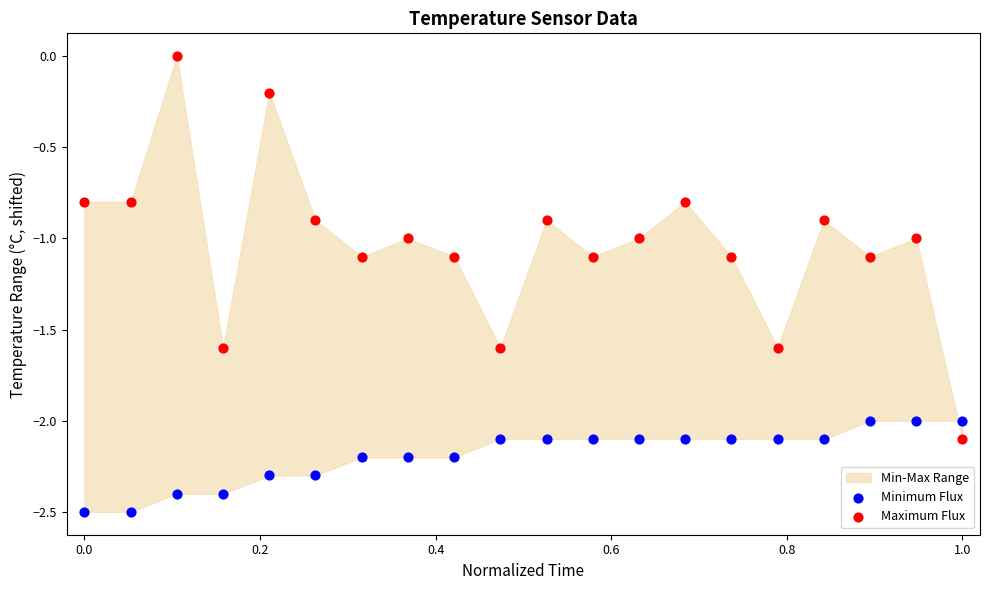

Across all data points, what is the range of X values (max minus min)?

1.0